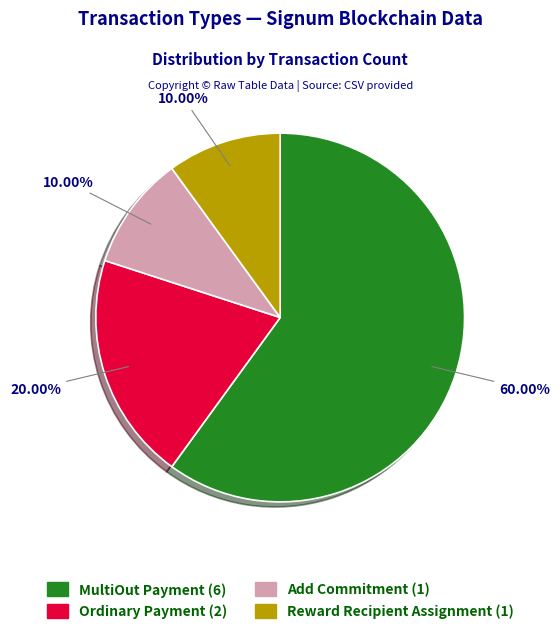

To the nearest percent, what is the difference between the Reward Recipient Assignment and Ordinary Payment slice percentages?

10%